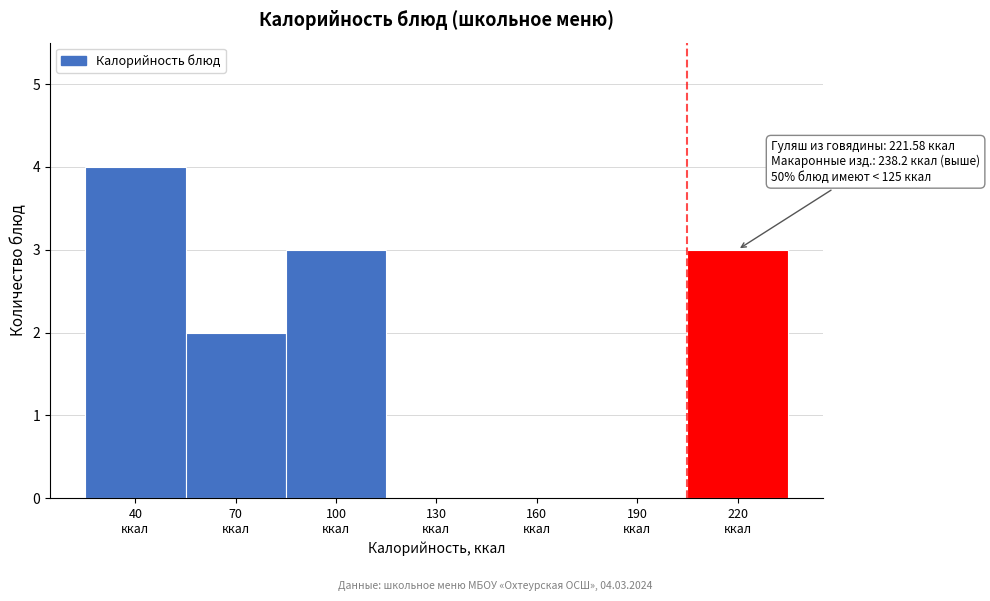

What is the sum of all values?

12